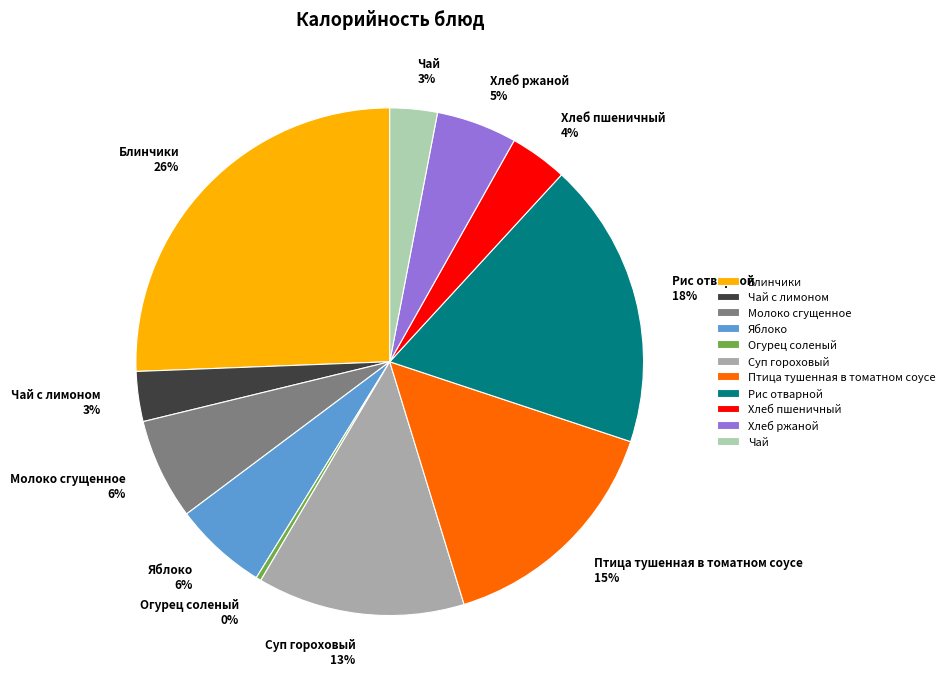

How many segments does this pie chart have?

11